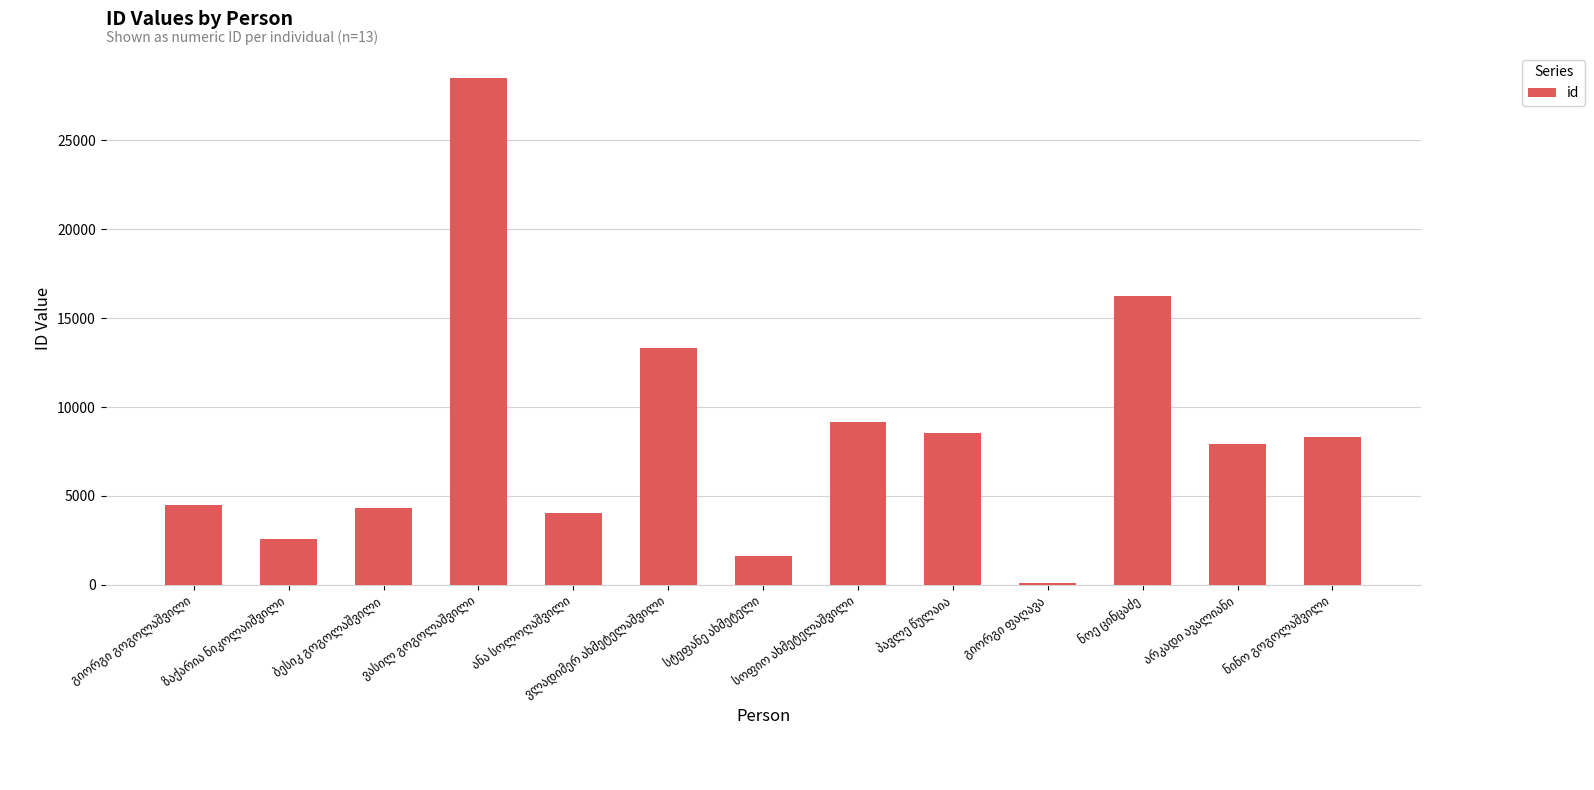

What is the value of the 6th bar from the left?

13334